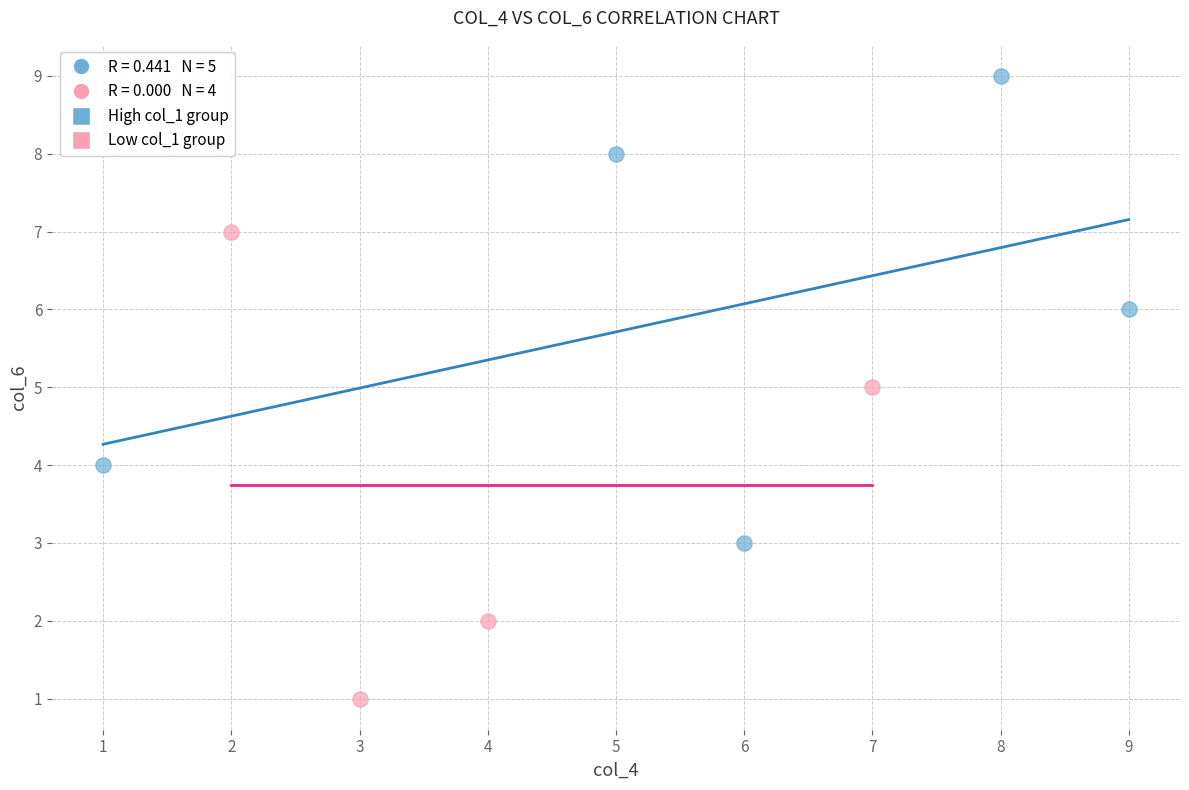

Which series contains the highest Y value?

High col_1 group